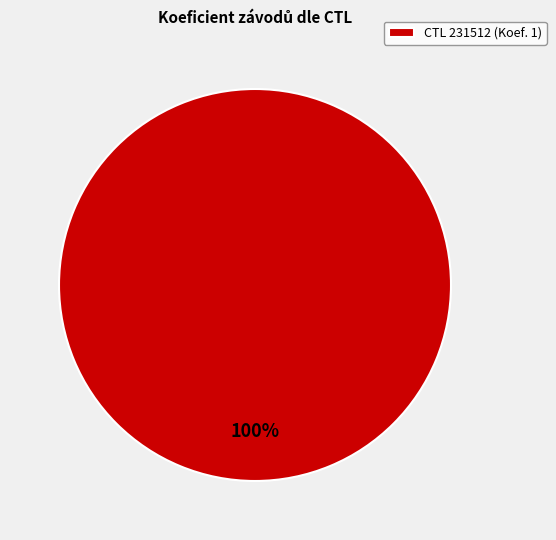

Is there a majority slice in this chart?

Yes